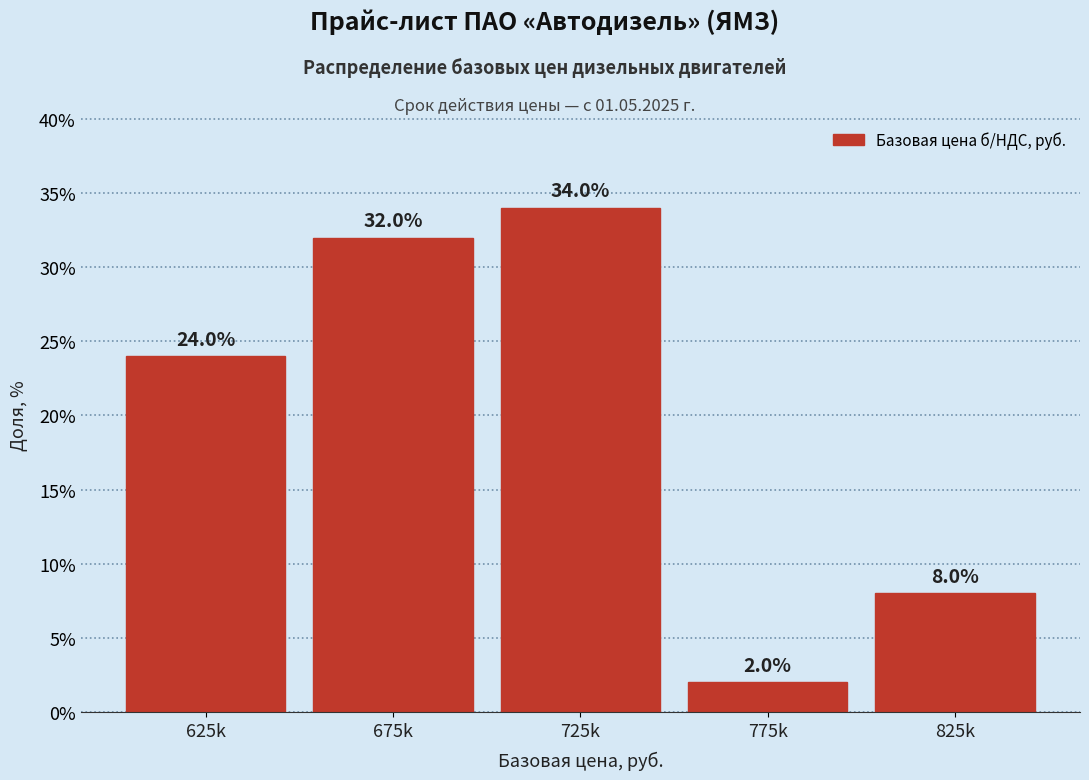

Reading left to right, what are all the values shown in this chart?

24	32	34	2	8